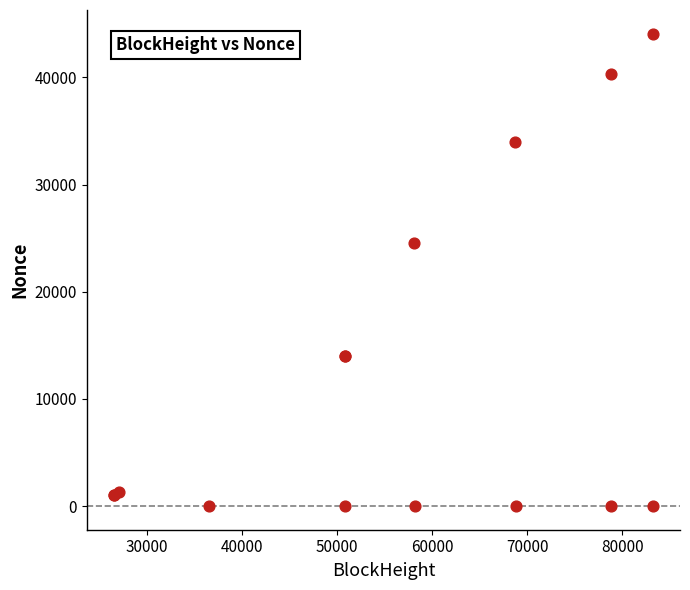

What Y value in the scatter plot is closest to 22040?

24528